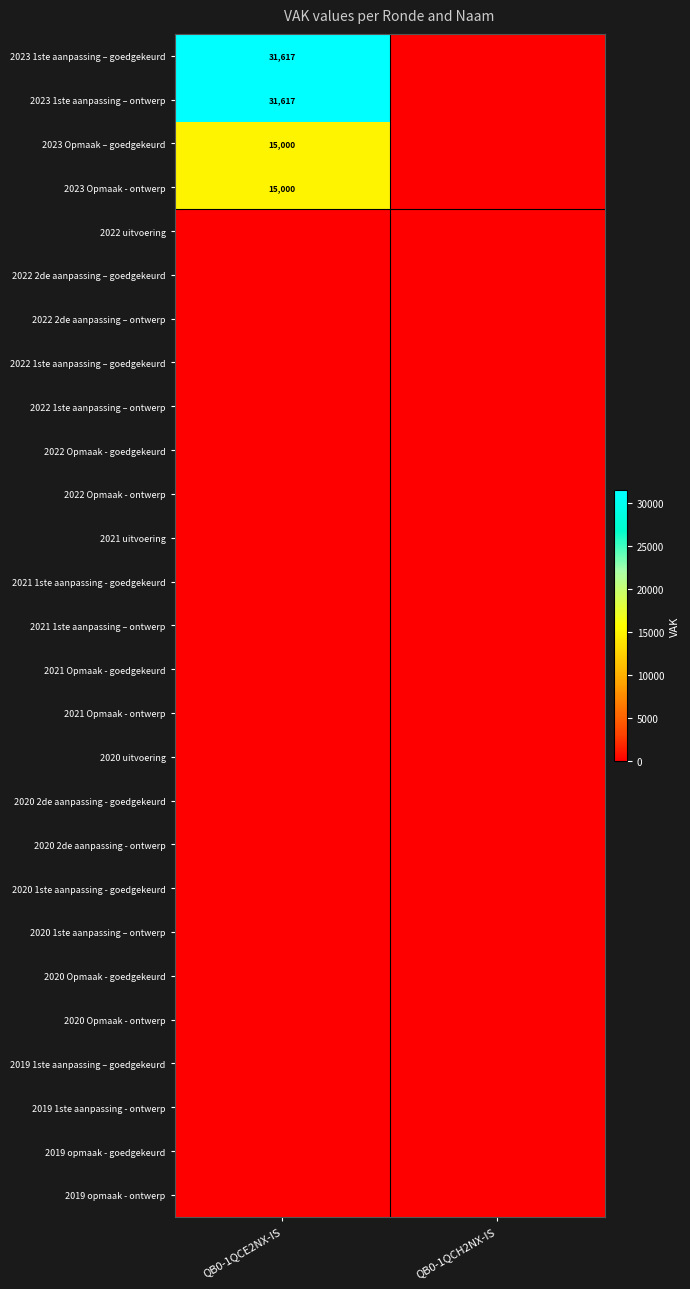

How many data points does each series have?

2